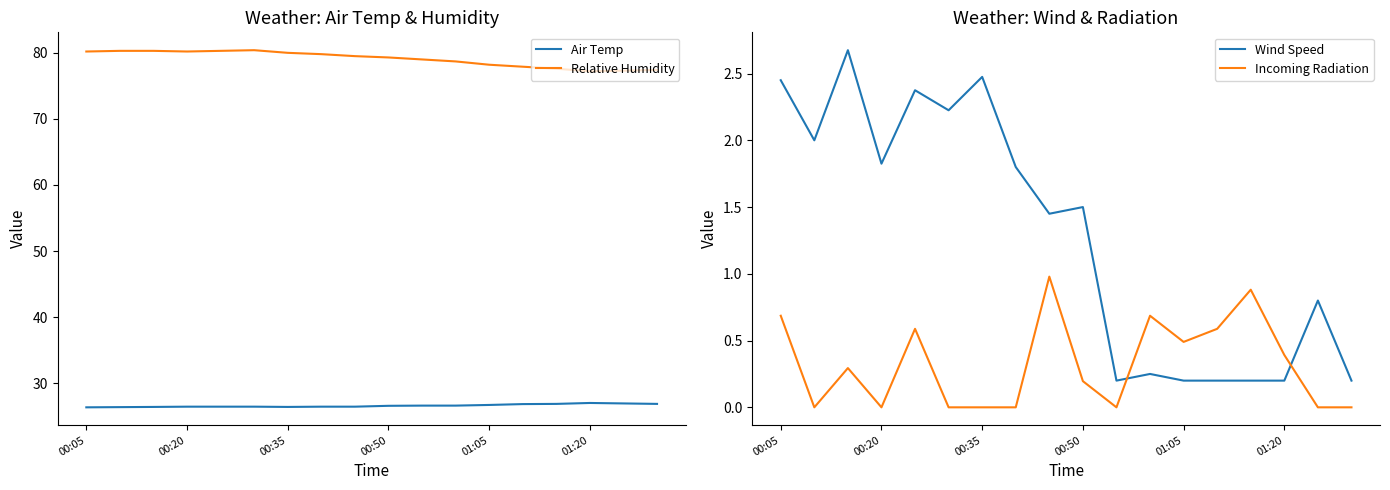

True or false: Relative Humidity has a value of 38.7 at 00:20.

False